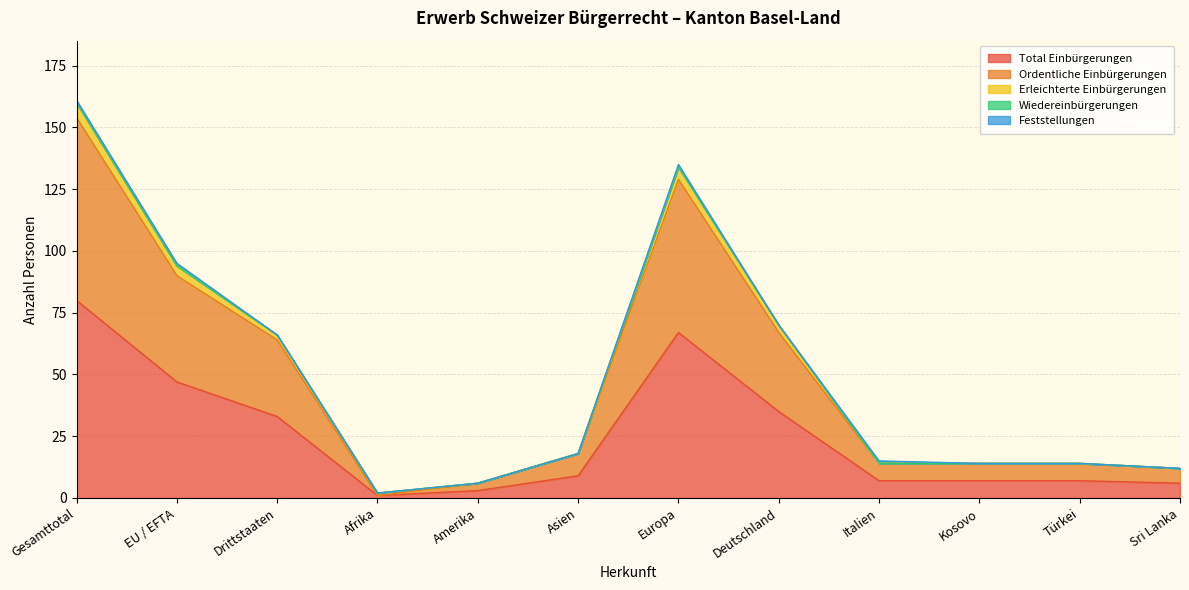

True or false: Wiedereinbürgerungen has a value of 0 at Amerika.

True